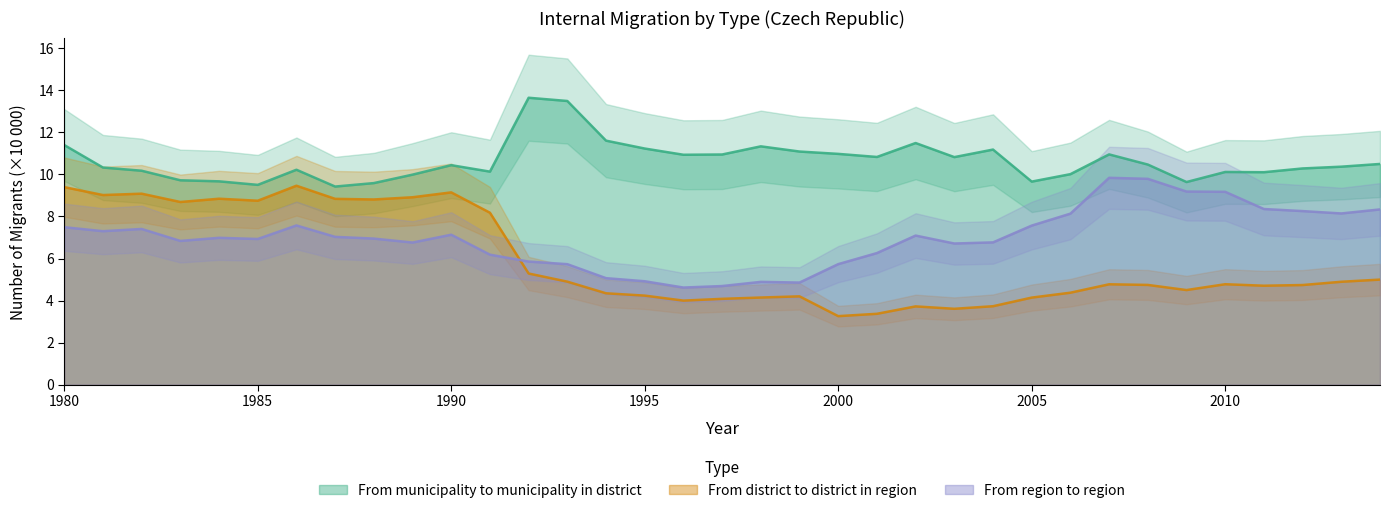

Which series ends up on top after the final intersection of From region to region and From district to district in region?

From region to region